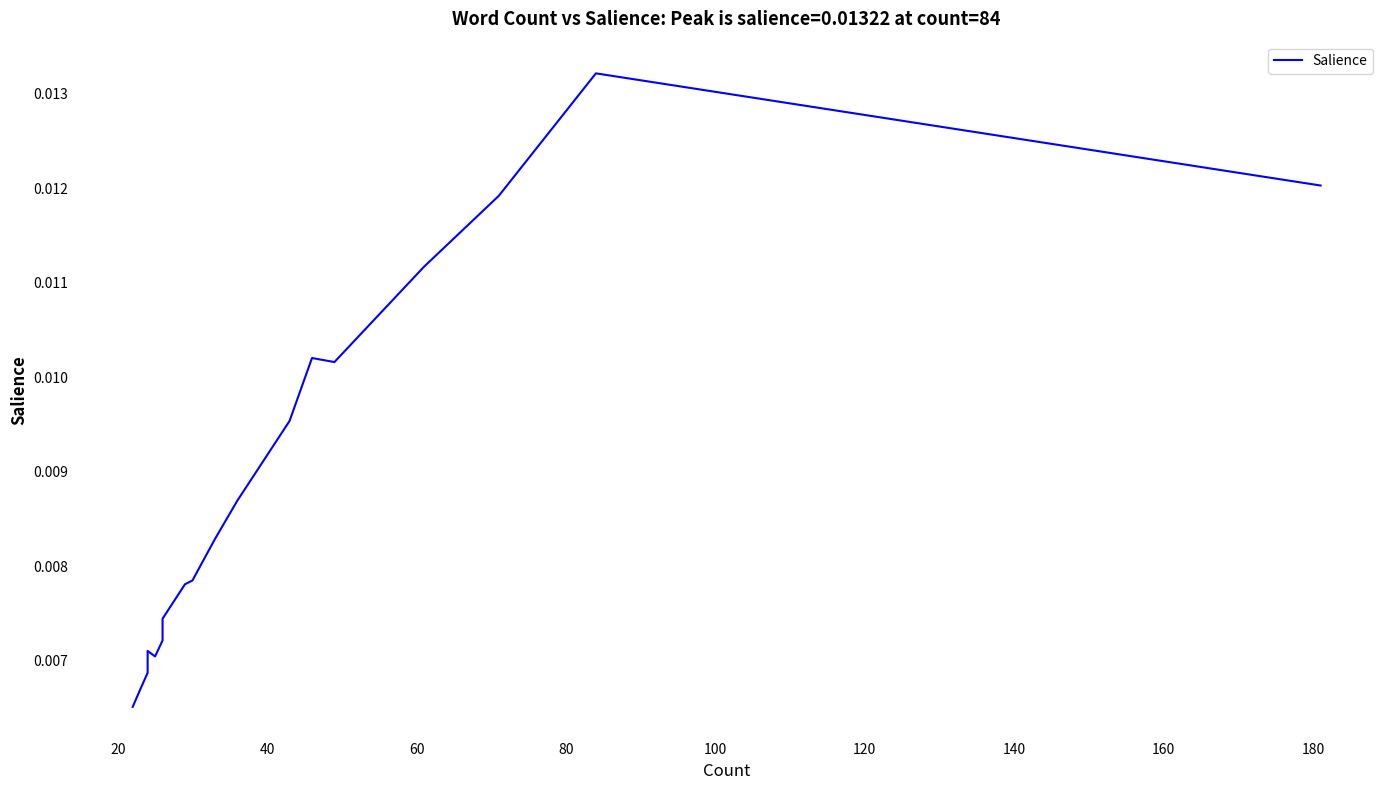

Does the chart have visible grid lines?

No